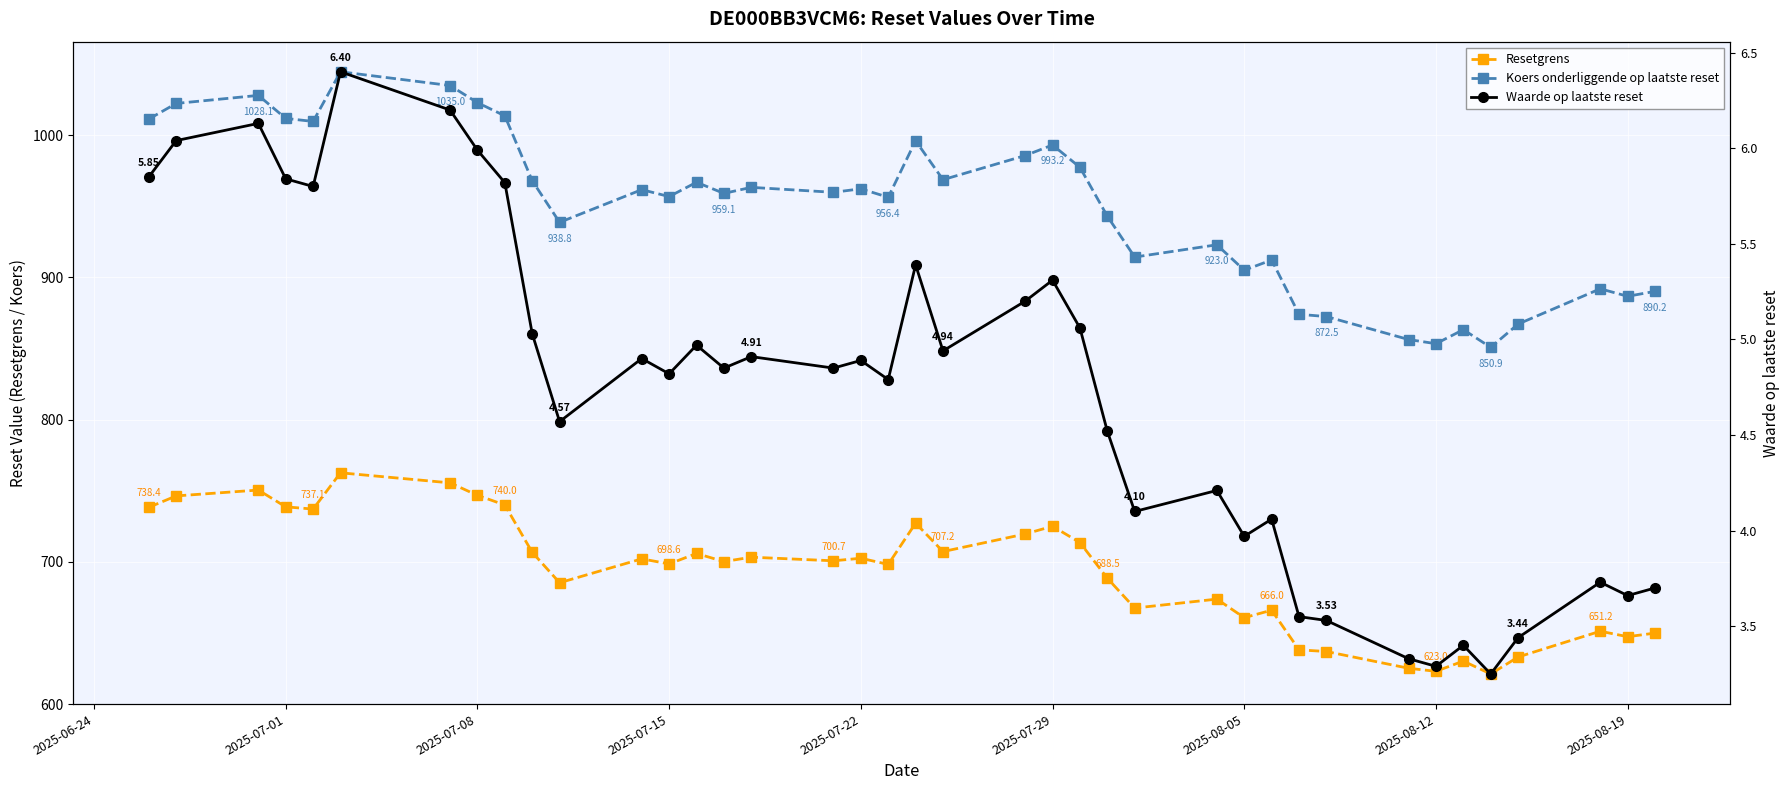

Reading right to left, transcribe all the data shown in this chart.

Resetgrens: 649.9	647.3	651.2	633.1	621.1	630.2	623.0	625.1	636.9	638.1	666.0	660.7	673.8	667.5	688.5	713.6	725.0	719.6	707.2	727.2	698.2	702.5	700.7	703.3	700.2	705.9	698.6	702.1	685.3	706.7	740.0	746.8	755.6	762.6	737.1	738.7	750.5	746.4	738.4
Koers onderliggende op laatste reset: 890.2	886.8	892.0	867.2	850.9	863.3	853.4	856.4	872.5	874.1	912.3	905.1	923.0	914.4	943.1	977.5	993.2	985.8	968.8	996.2	956.4	962.4	959.9	963.4	959.1	967.0	956.9	961.8	938.8	968.1	1013.7	1023.0	1035.0	1044.7	1009.8	1011.9	1028.1	1022.4	1011.4
Waarde op laatste reset: 3.7	3.7	3.7	3.4	3.2	3.4	3.3	3.3	3.5	3.5	4.1	4.0	4.2	4.1	4.5	5.1	5.3	5.2	4.9	5.4	4.8	4.9	4.8	4.9	4.8	5.0	4.8	4.9	4.6	5.0	5.8	6.0	6.2	6.4	5.8	5.8	6.1	6.0	5.8